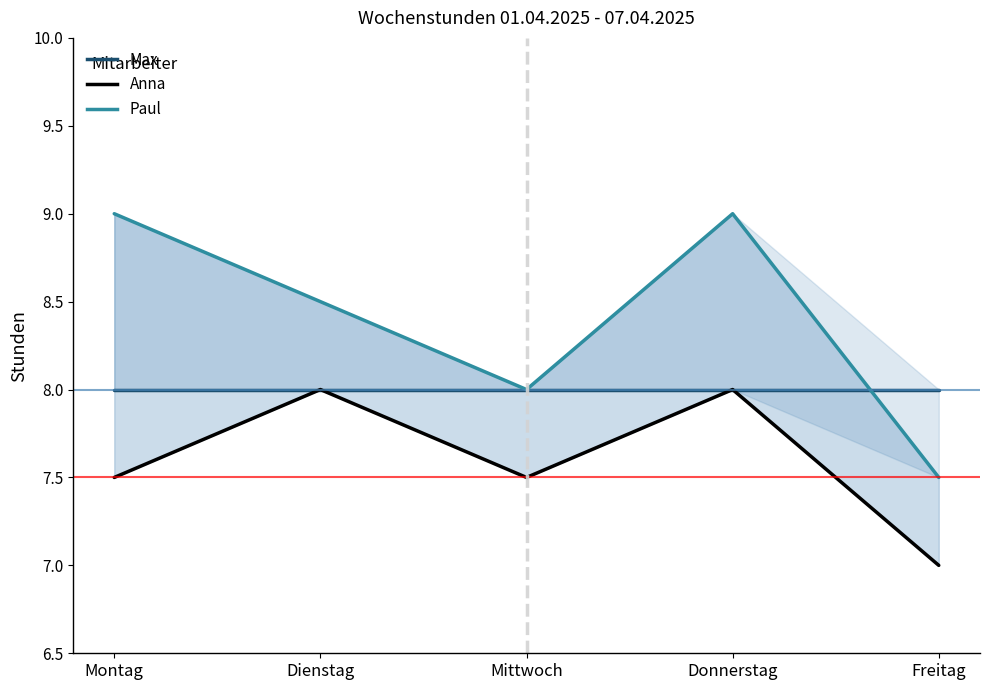

The Paul series shows 2.7 at Freitag. True or false?

False